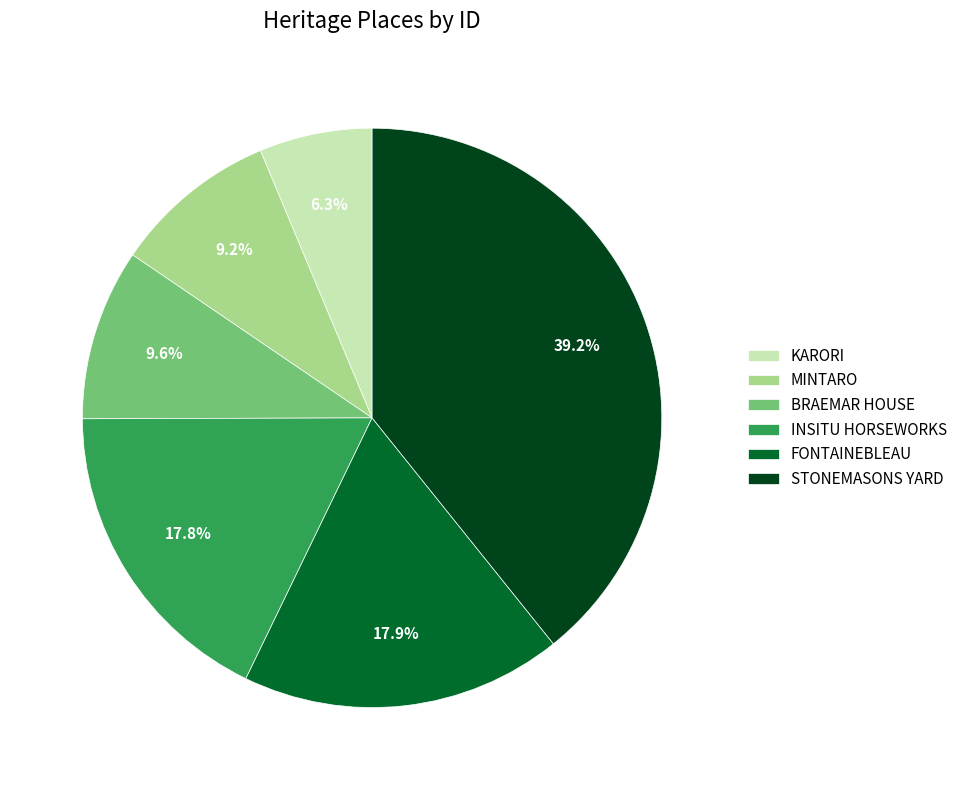

Is STONEMASONS YARD the majority of the pie?

No